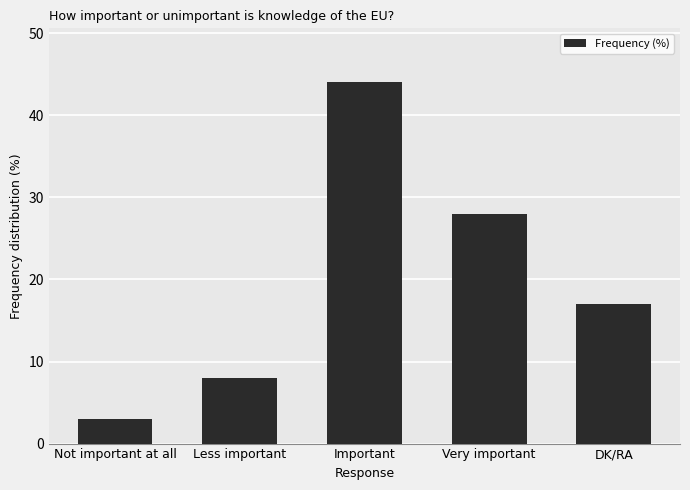

Are the bars grouped side by side (vs. stacked)?

No